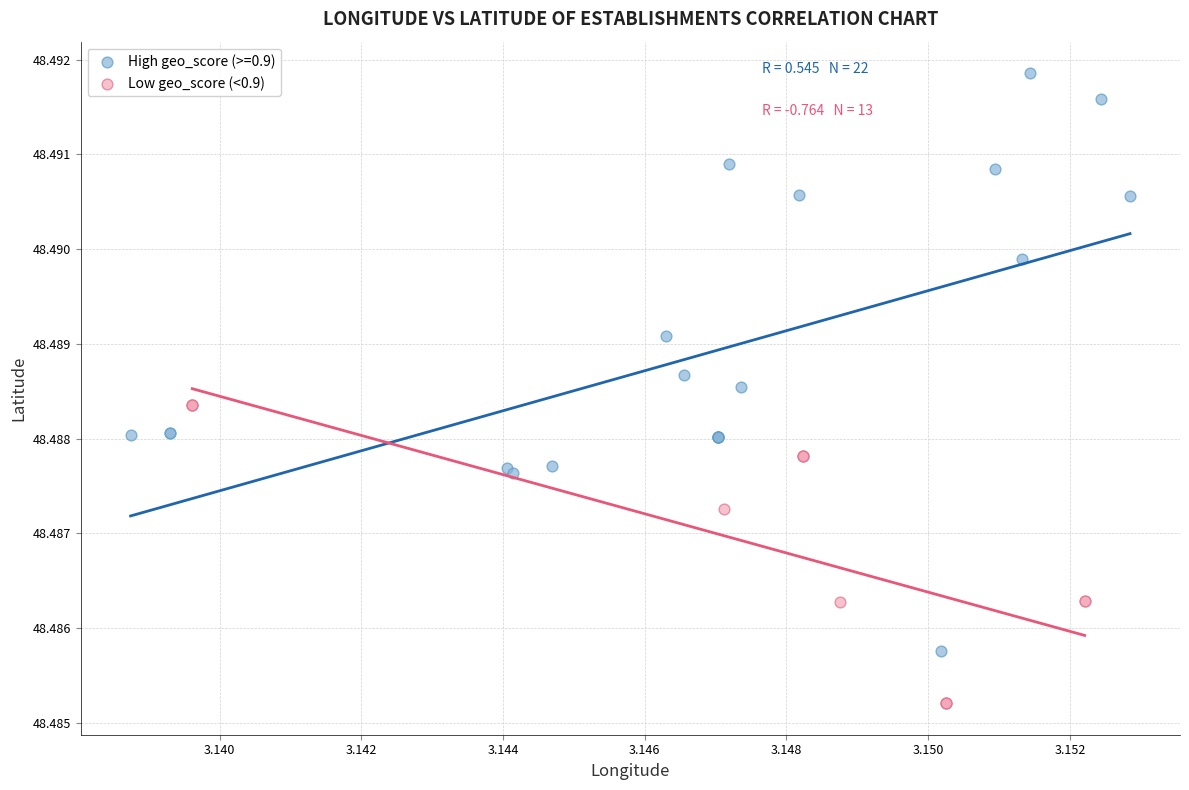

Which series reaches the minimum Y coordinate?

Low geo_score (<0.9)